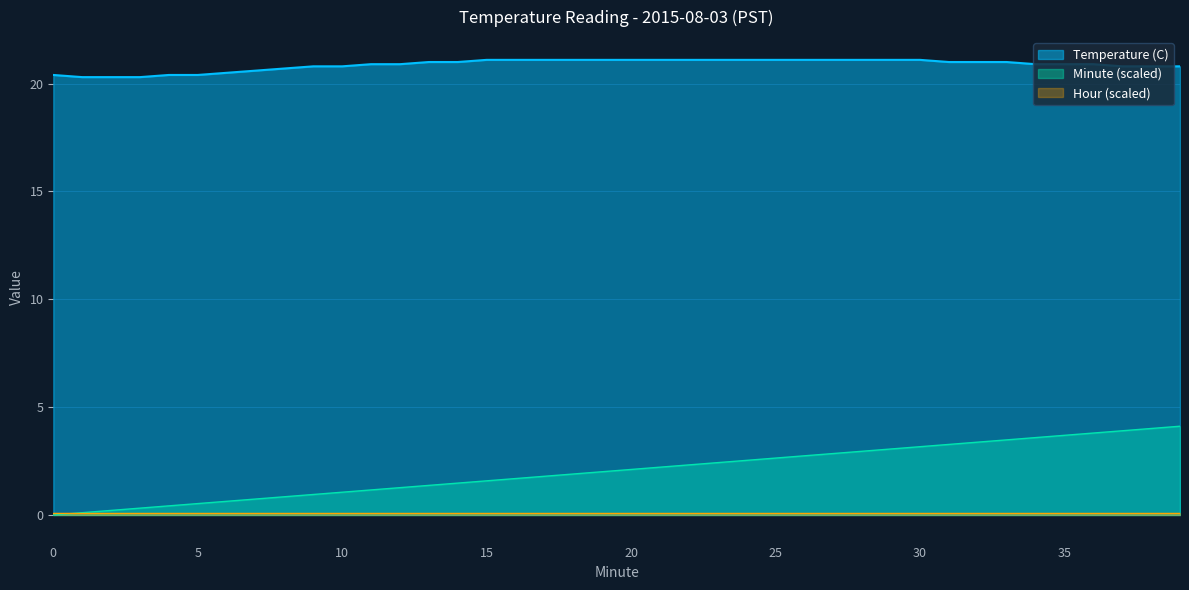

True or false: Temperature (C) and Minute intersect in this chart.

False